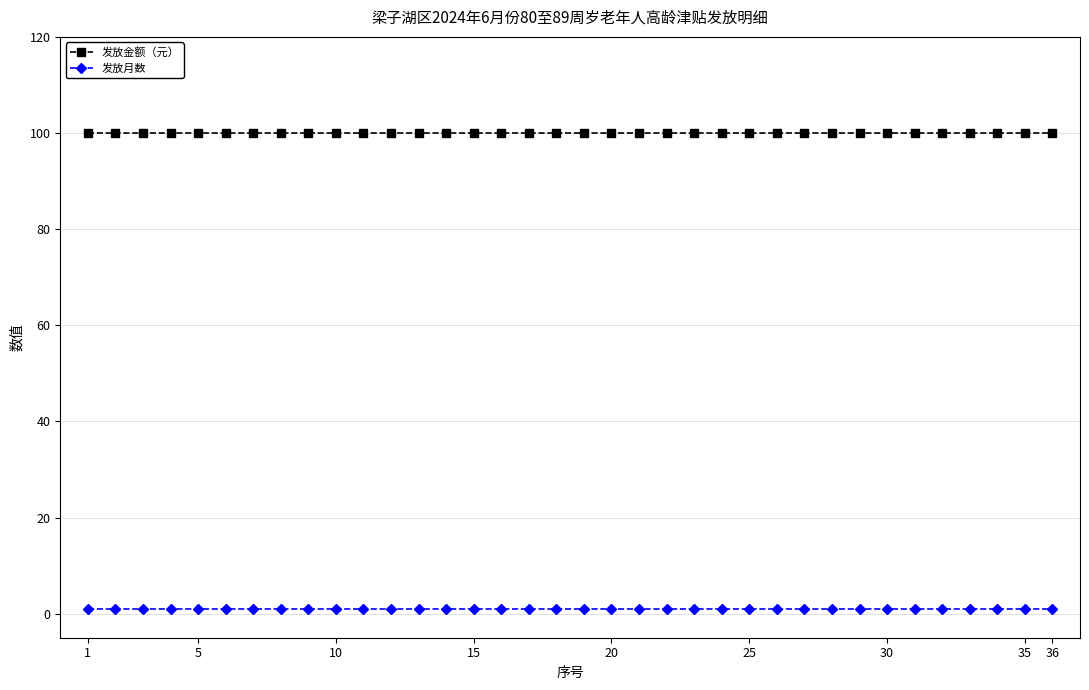

True or false: 发放月数 and 发放金额（元） intersect in this chart.

False